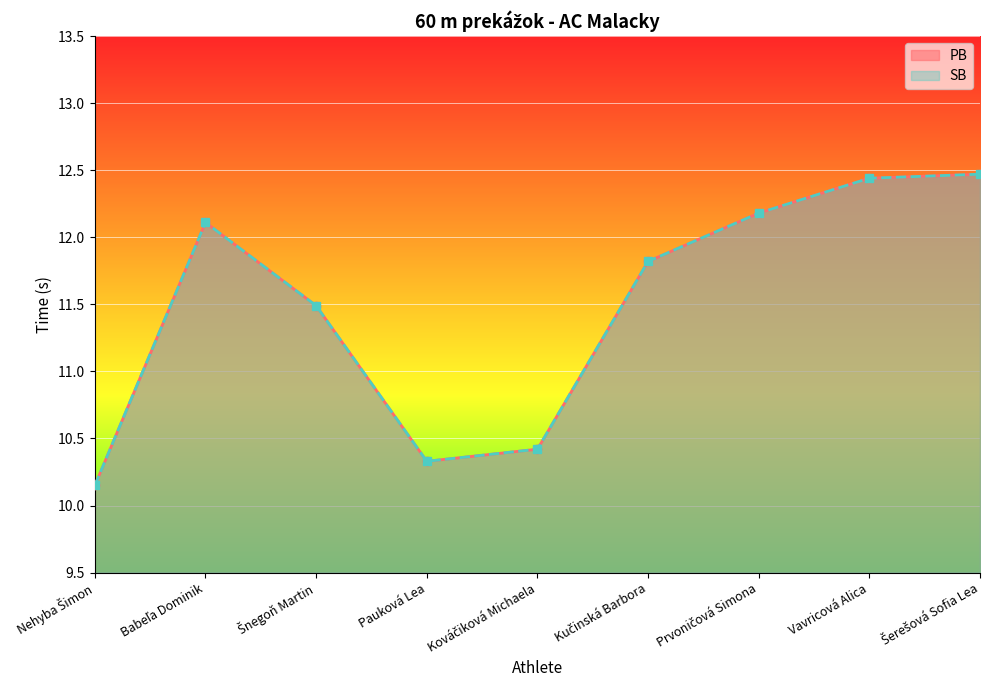

How many values in the PB series exceed 11?

6